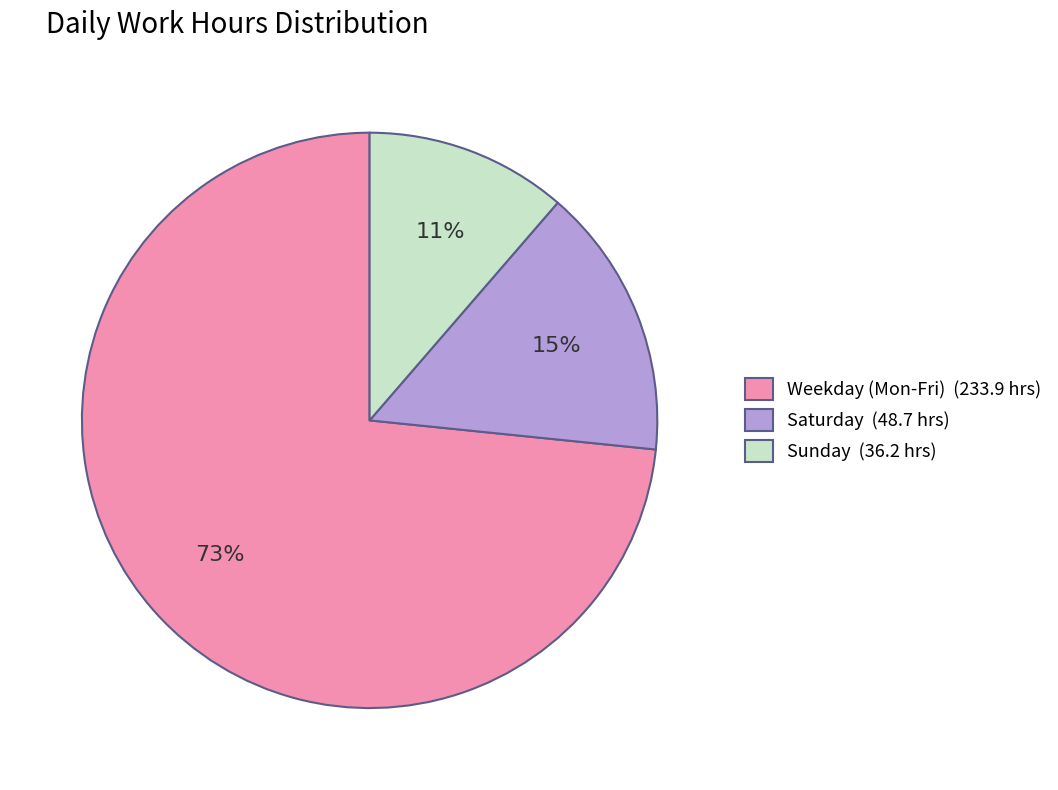

True or false: Sunday (36.2 hrs) accounts for 26% of the total.

False